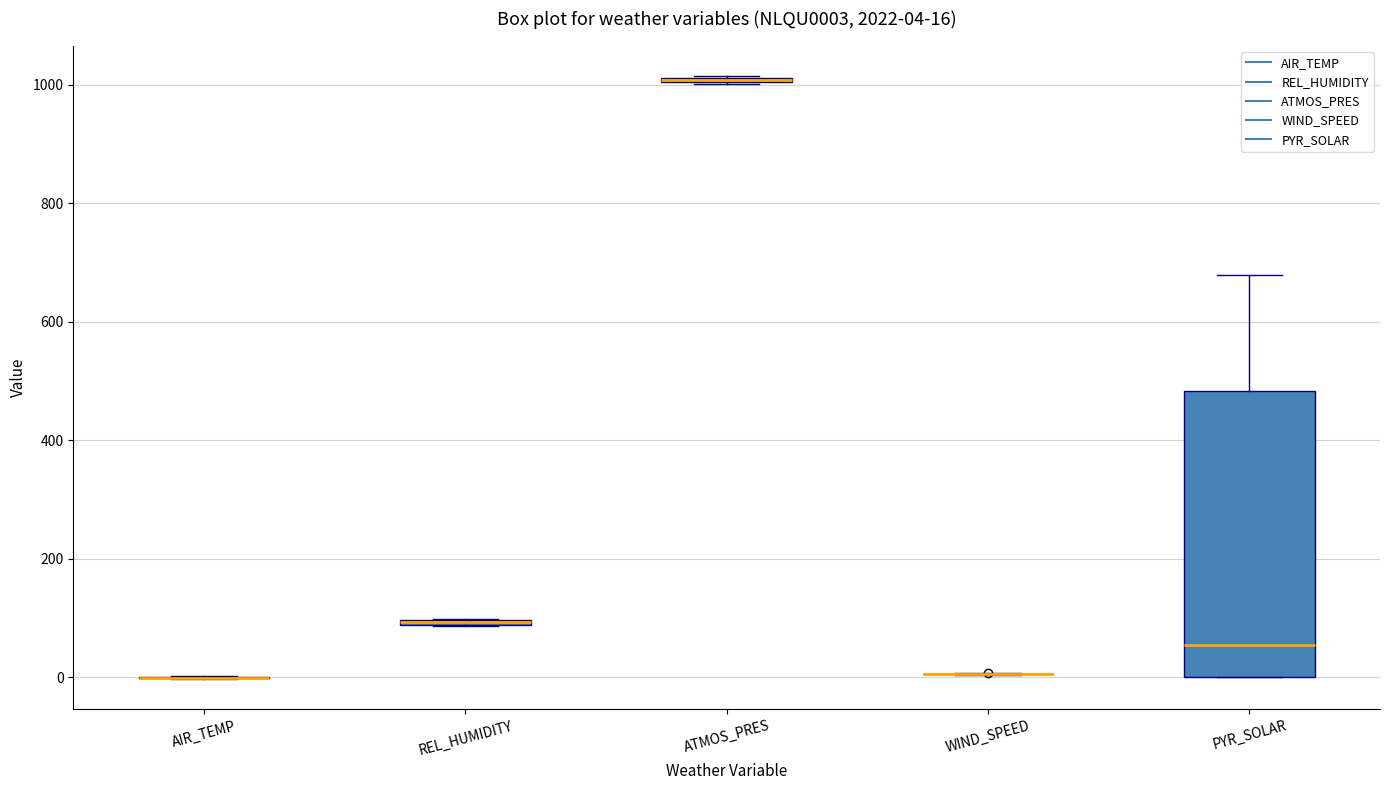

Which box is the tallest, from its lower edge to its upper edge?

PYR_SOLAR